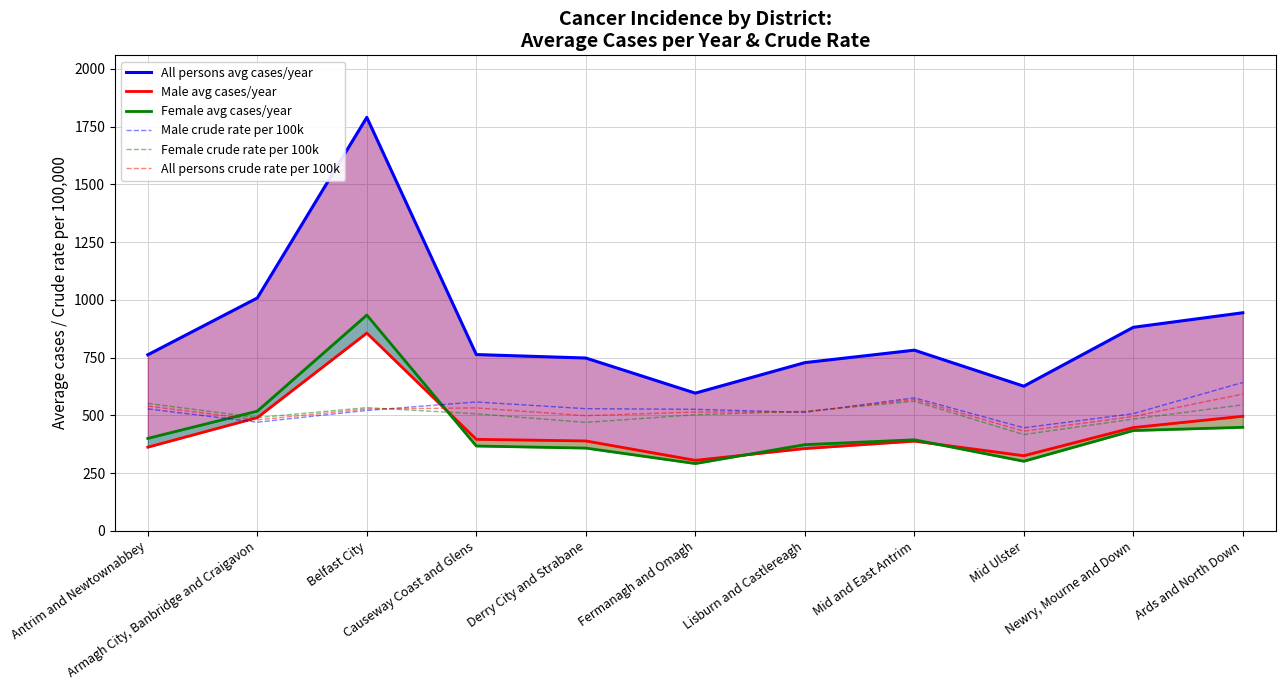

What is the difference between the highest and lowest values at Mid Ulster?

325.0